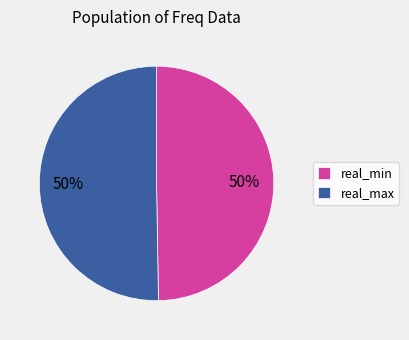

To the nearest percent, what is the combined percentage of real_min and real_max?

100%